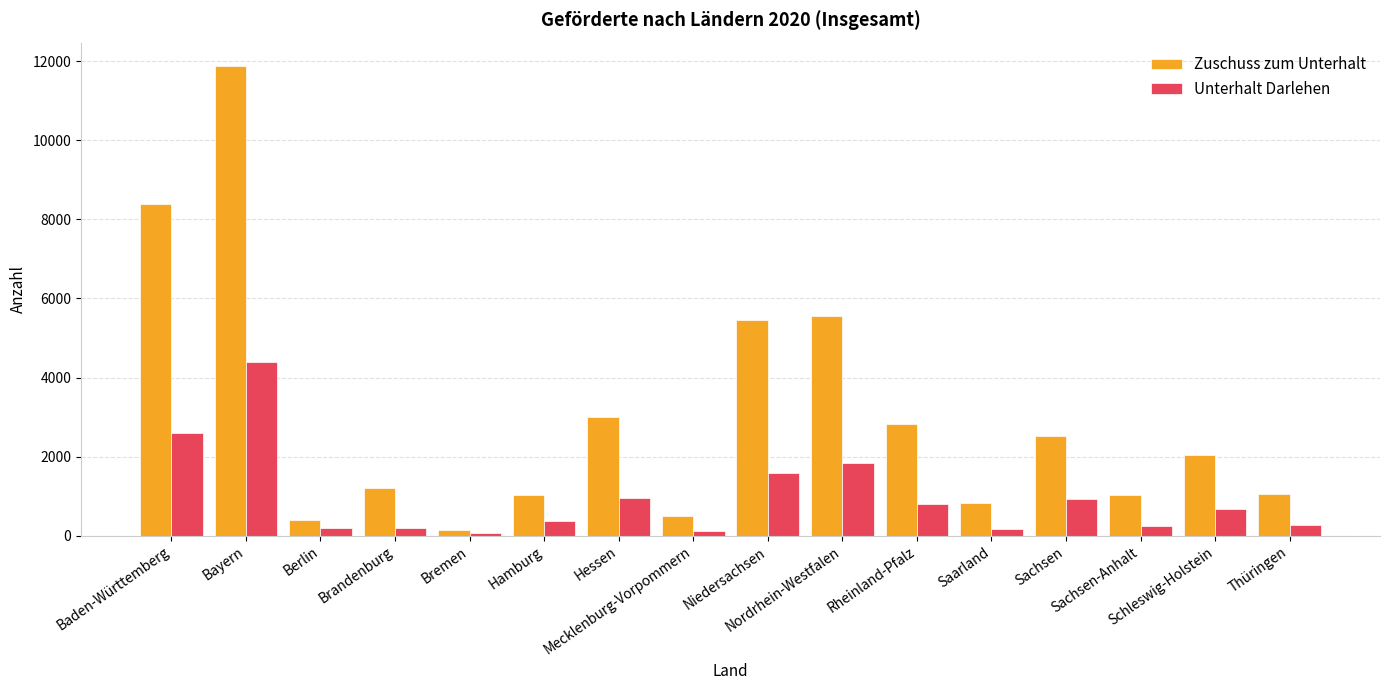

What is the maximum value shown in the chart?

11874.0